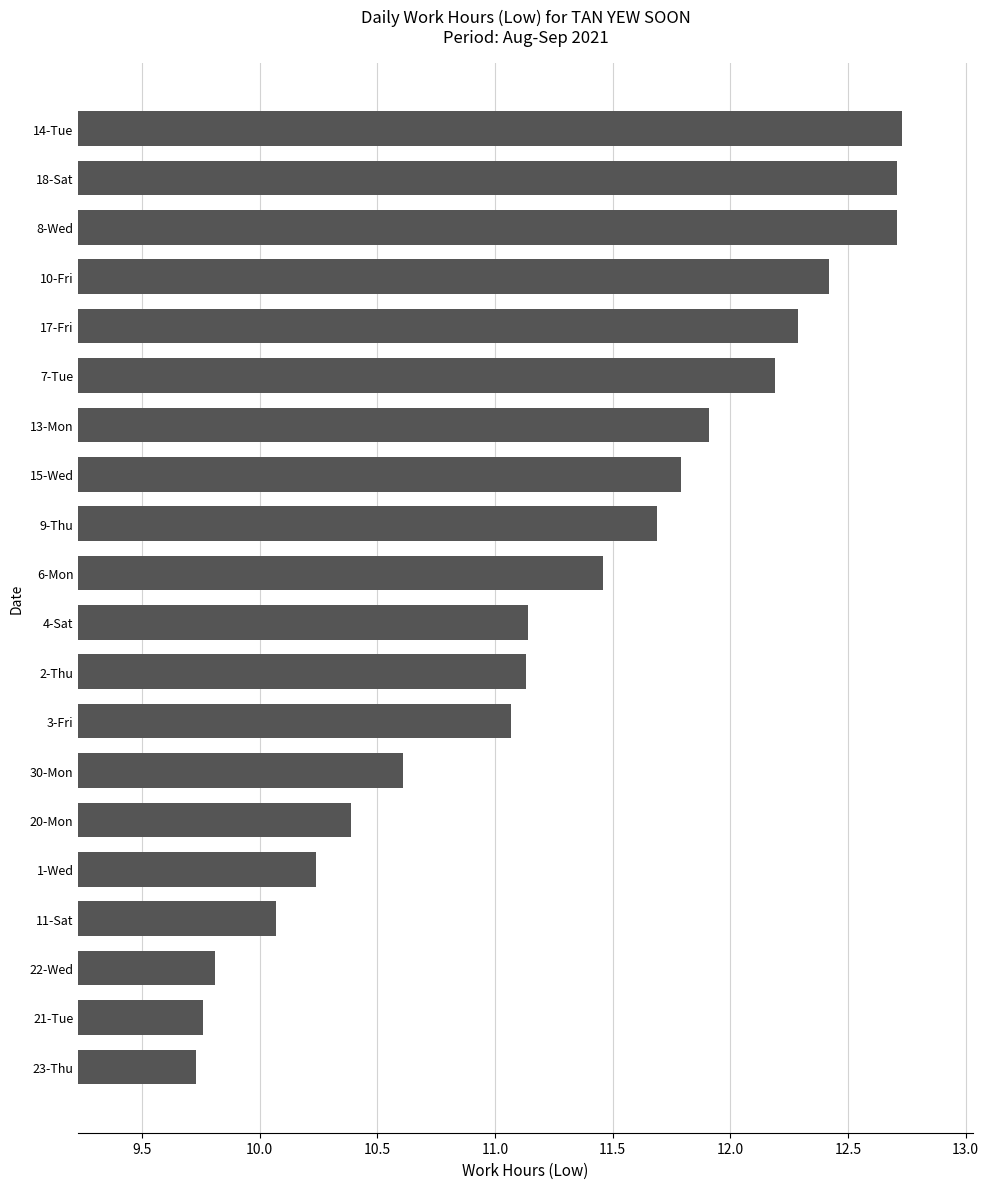

What is the minimum value shown in the chart?

9.7